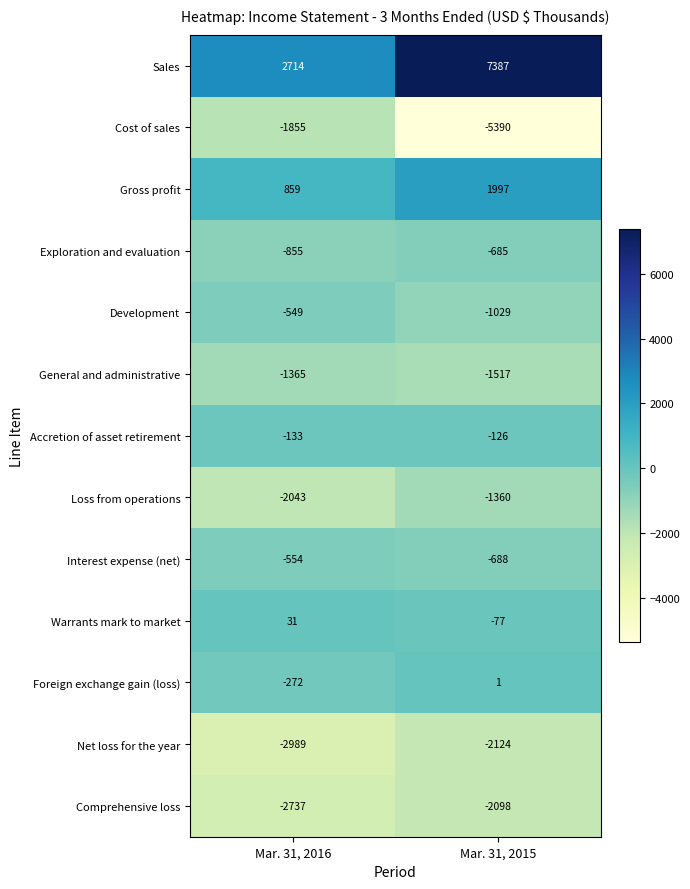

What is the total value across all series at Mar. 31, 2016?

-9748